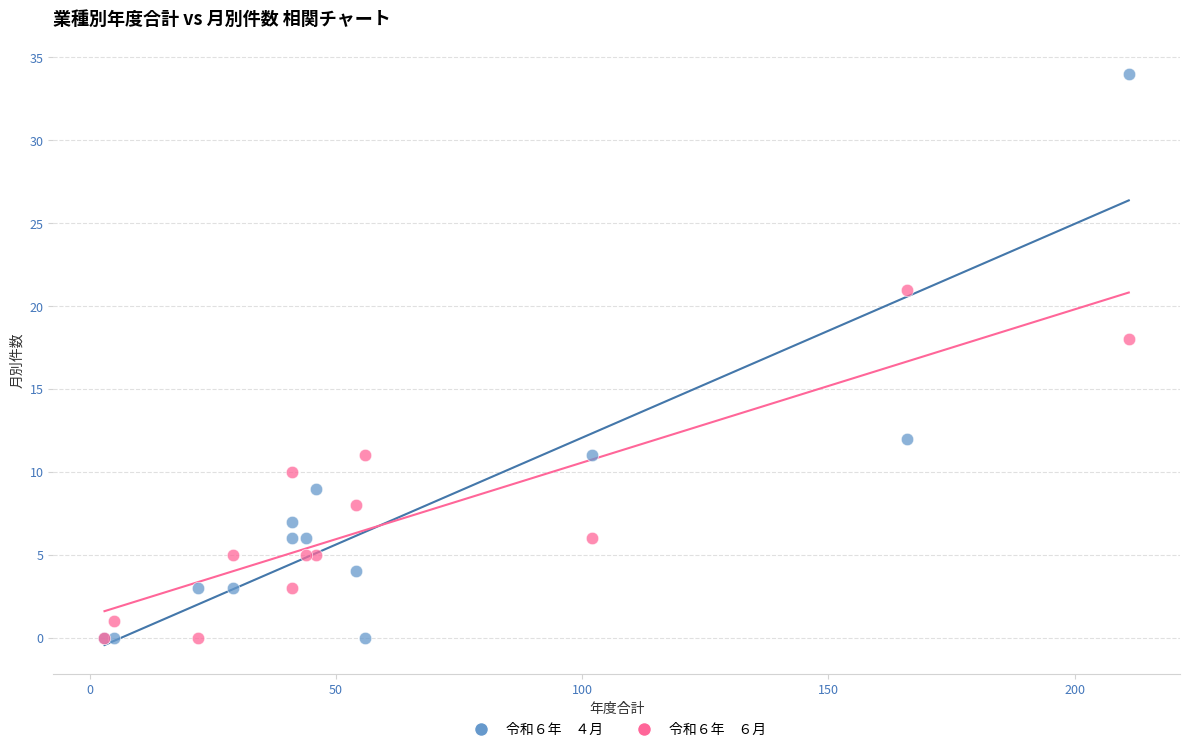

Across all series, what Y value is closest to 17?

18